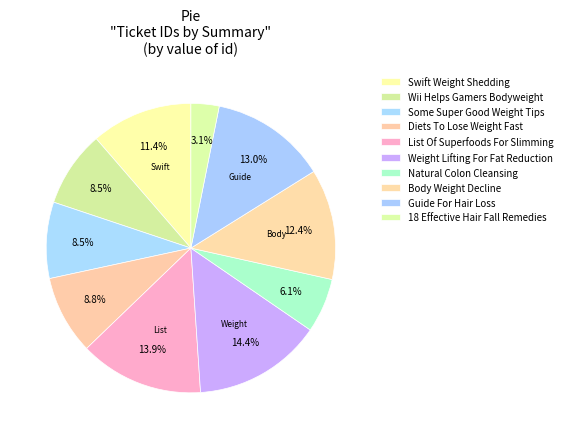

Is the sum of Swift Weight Shedding and Diets To Lose Weight Fast greater than half?

No